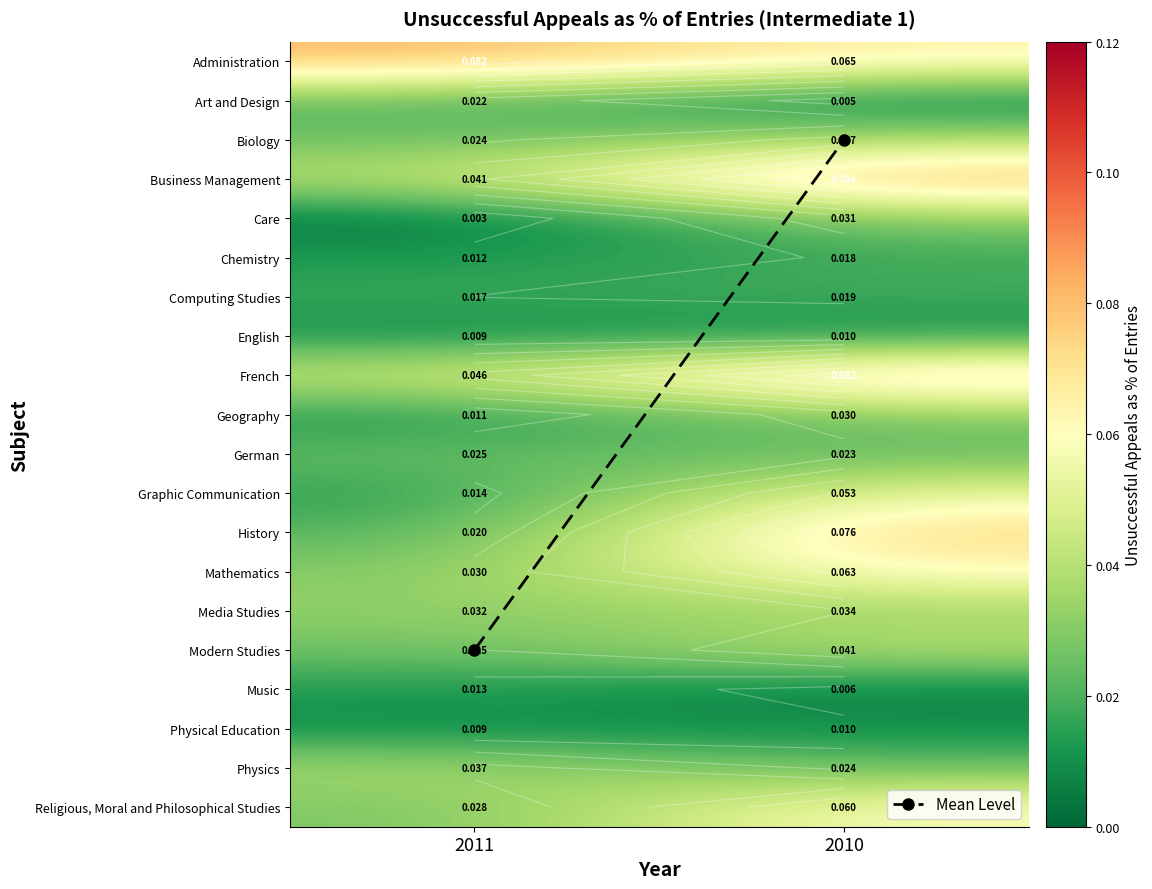

At 2010, list the series in order from smallest to largest.

Art and Design, Music, Physical Education, English, Chemistry, Computing Studies, German, Physics, Geography, Care, Media Studies, Biology, Modern Studies, Graphic Communication, Religious, Moral and Philosophical Studies, Mathematics, Administration, History, French, Business Management, Mean Level